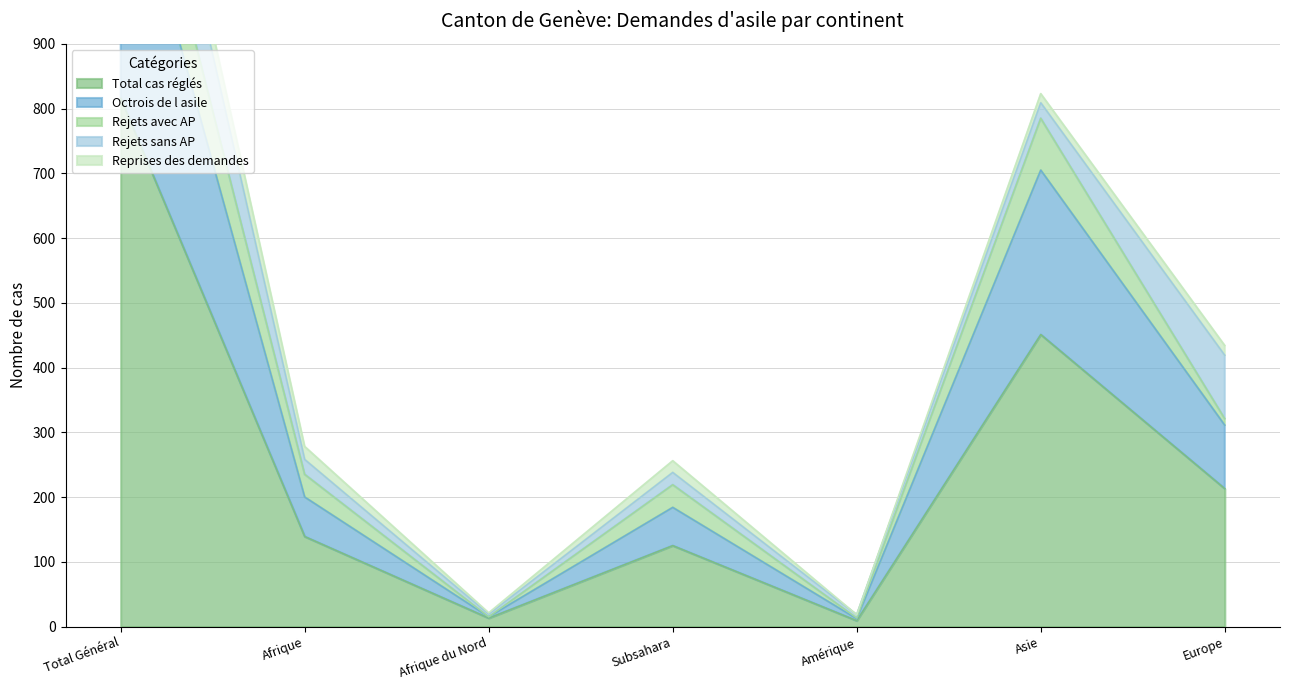

What is the approximate value of Total cas réglés at Europe?

213